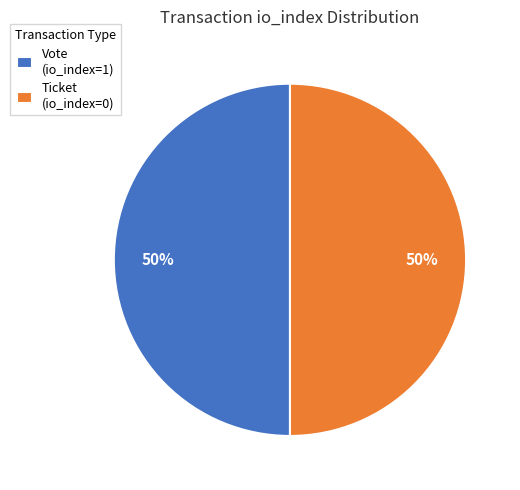

What percentage is the Vote (io_index=1) slice, to the nearest percent?

50%